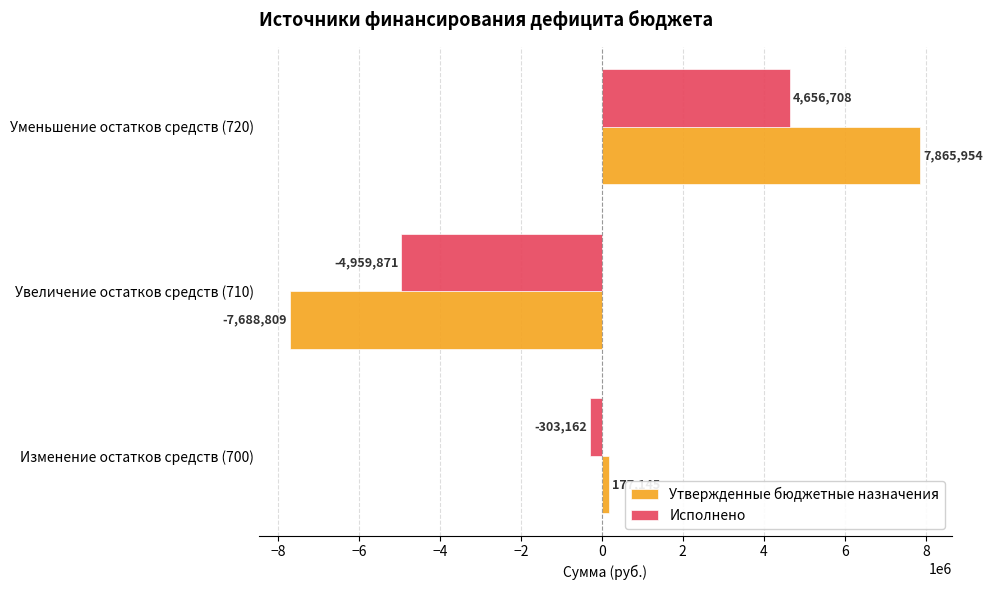

List the series in order of their peak value, lowest first.

Исполнено, Утвержденные бюджетные назначения